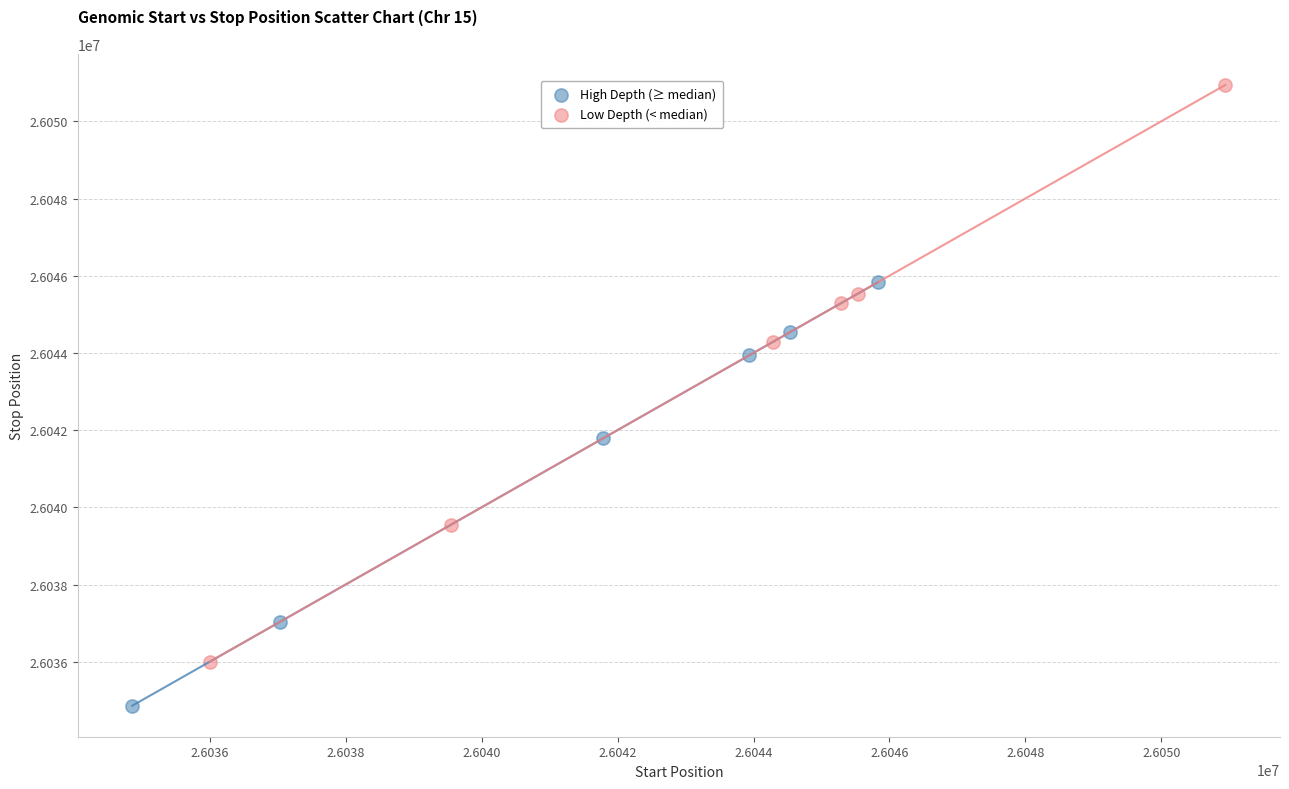

Which series has the largest Y range (max minus min)?

Low Depth (< median)